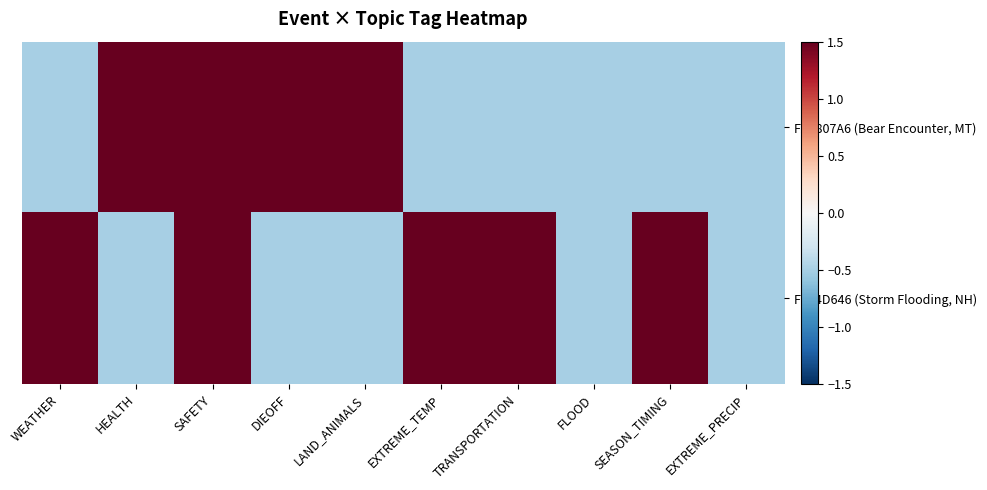

Reading left to right, list all the values displayed in this chart.

FA6807A6 (Bear Encounter, MT): WEATHER=-0.5	HEALTH=1.5	SAFETY=1.5	DIEOFF=1.5	LAND_ANIMALS=1.5	EXTREME_TEMP=-0.5	TRANSPORTATION=-0.5	FLOOD=-0.5	SEASON_TIMING=-0.5	EXTREME_PRECIP=-0.5
F364D646 (Storm Flooding, NH): WEATHER=1.5	HEALTH=-0.5	SAFETY=1.5	DIEOFF=-0.5	LAND_ANIMALS=-0.5	EXTREME_TEMP=1.5	TRANSPORTATION=1.5	FLOOD=-0.5	SEASON_TIMING=1.5	EXTREME_PRECIP=-0.5